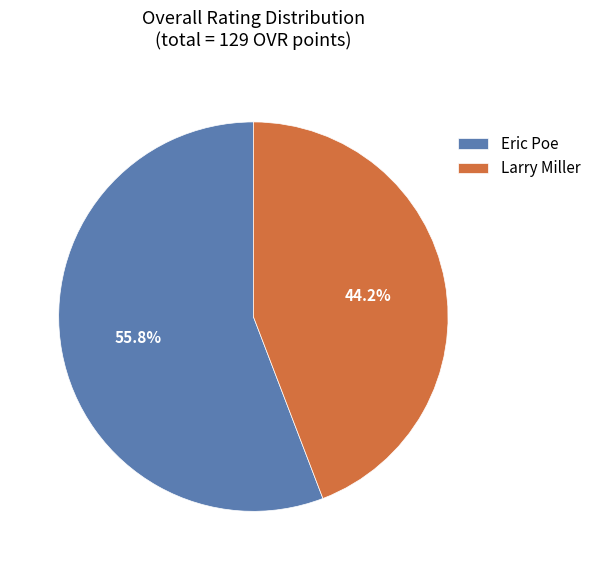

What is the ratio of the value at Eric Poe to the value at Larry Miller?

1.3